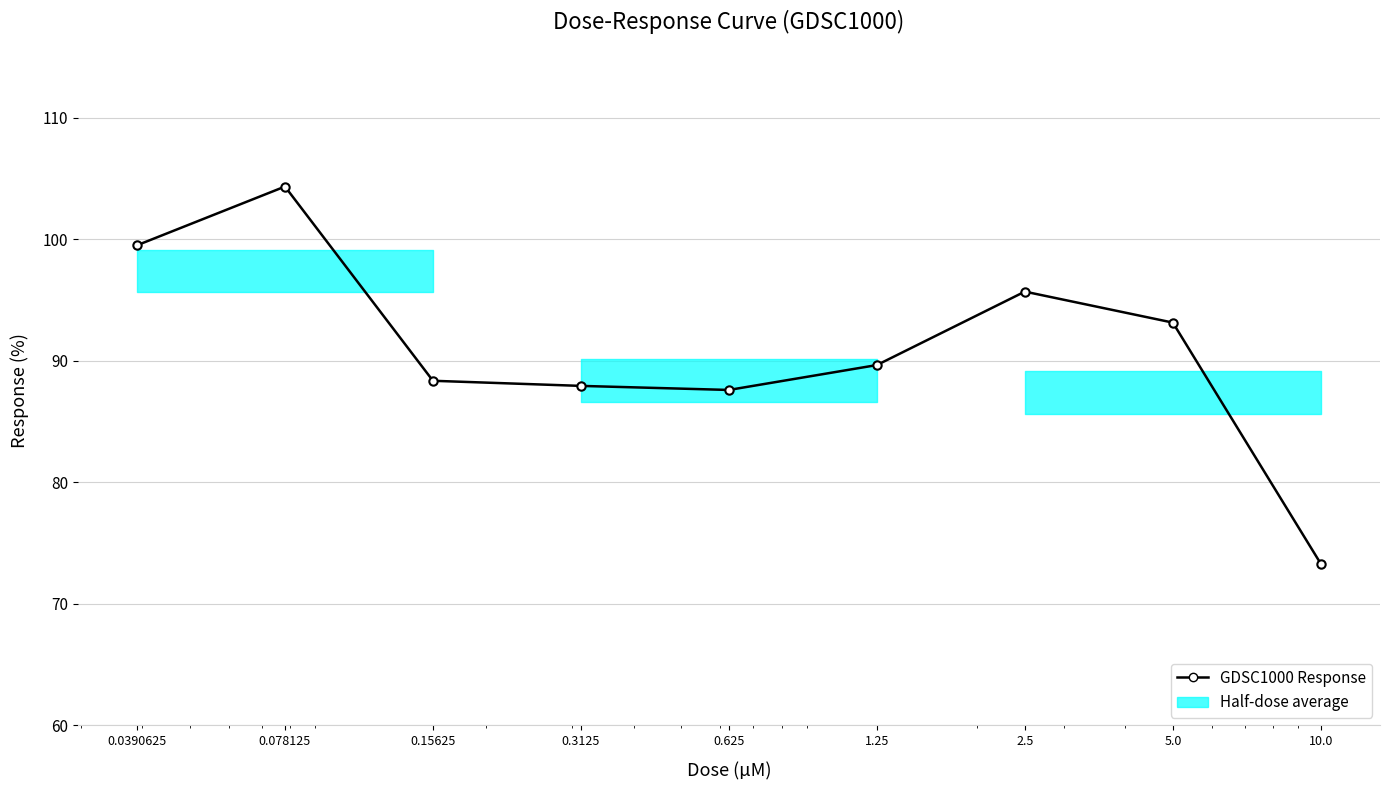

Reading left to right, transcribe all the data shown in this chart.

0.0390625=99.5	0.078125=104.3	0.15625=88.3	0.3125=87.9	0.625=87.6	1.25=89.6	2.5=95.7	5.0=93.1	10.0=73.3